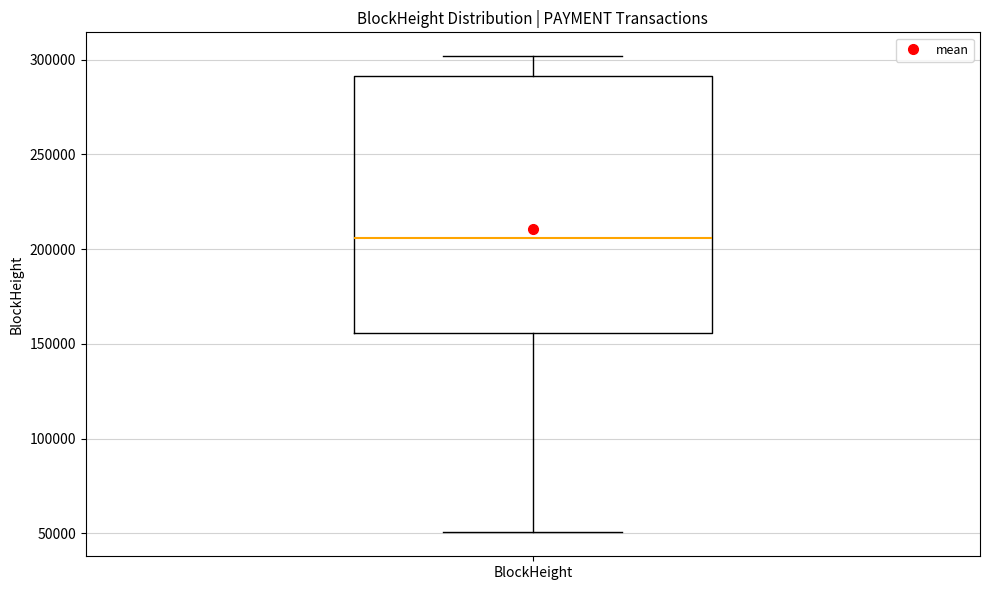

Transcribe this box plot: give where the median line is, the range the box spans, and where the two whiskers end, as read against the y-axis. The values are not printed on the chart, so give them approximately, as read against the axis.

median 205000, box 155000 to 290000, whiskers 50000 to 300000